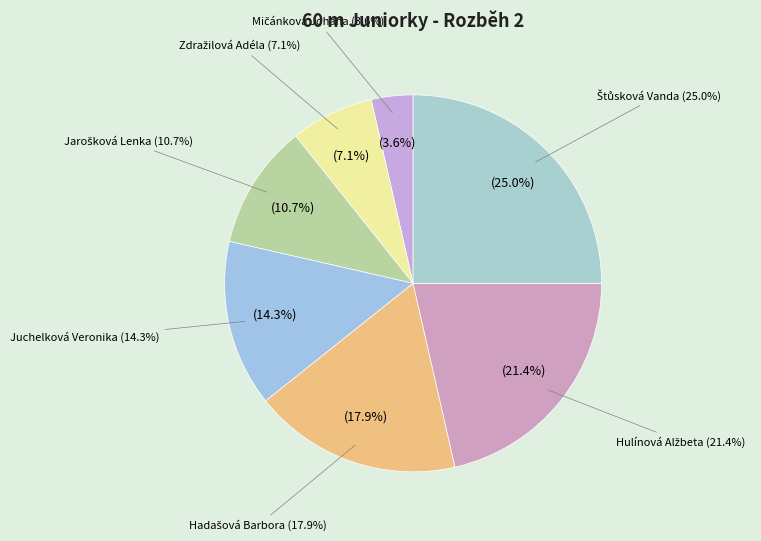

Count the number of slices in the pie.

7